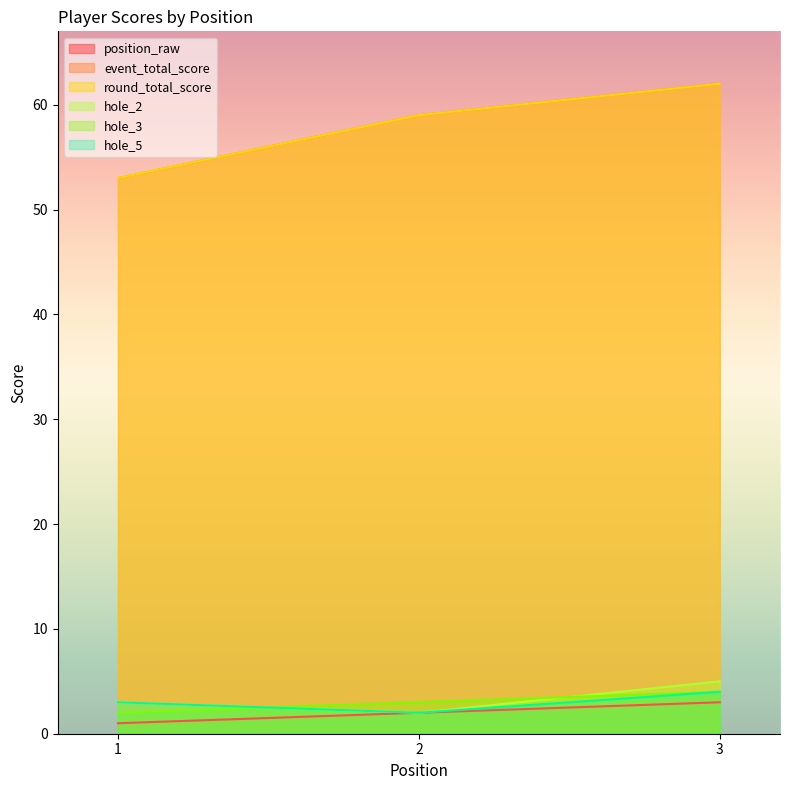

What is the value of the event_total_score point at the 1st from the left?

53